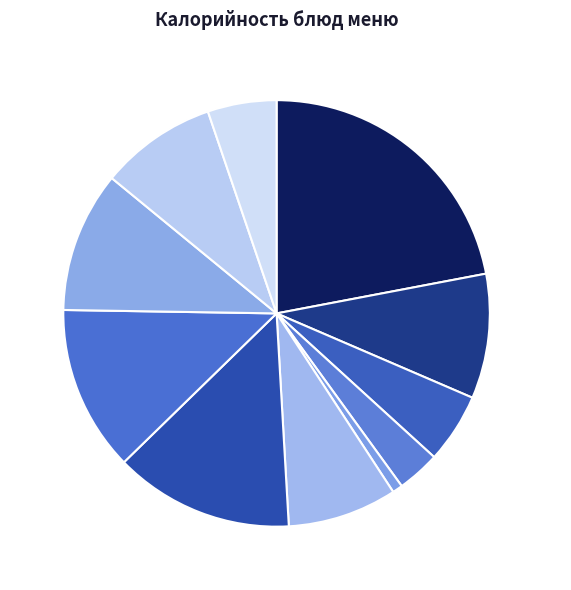

What is the largest slice in the pie chart?

Омлет натуральный